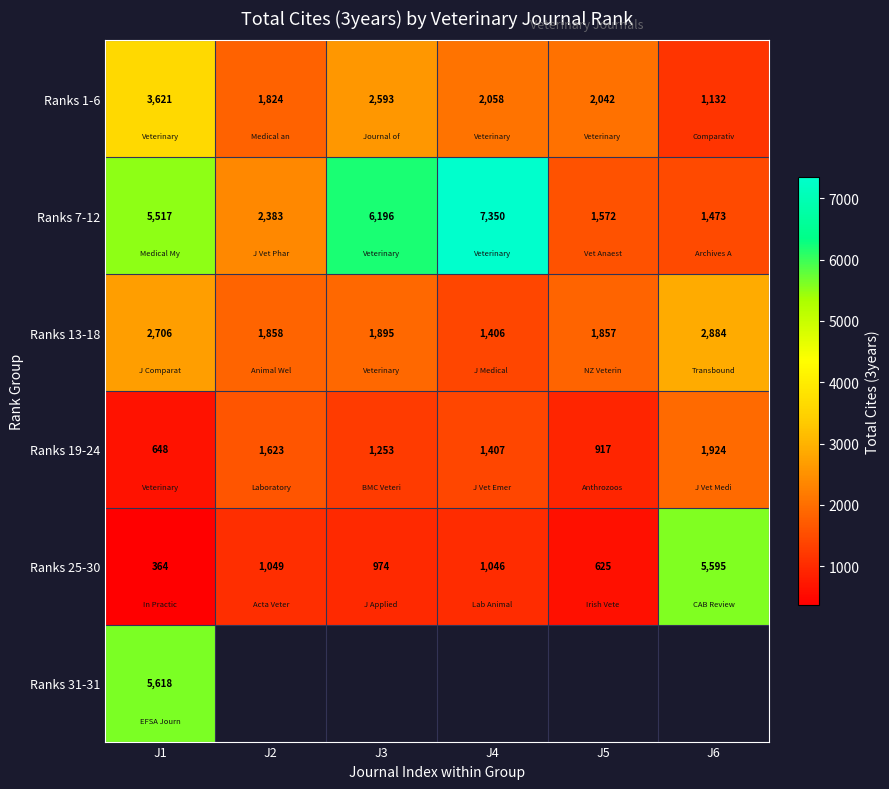

Rank the categories by Ranks 19-24 value from lowest to highest.

J1, J5, J3, J4, J2, J6